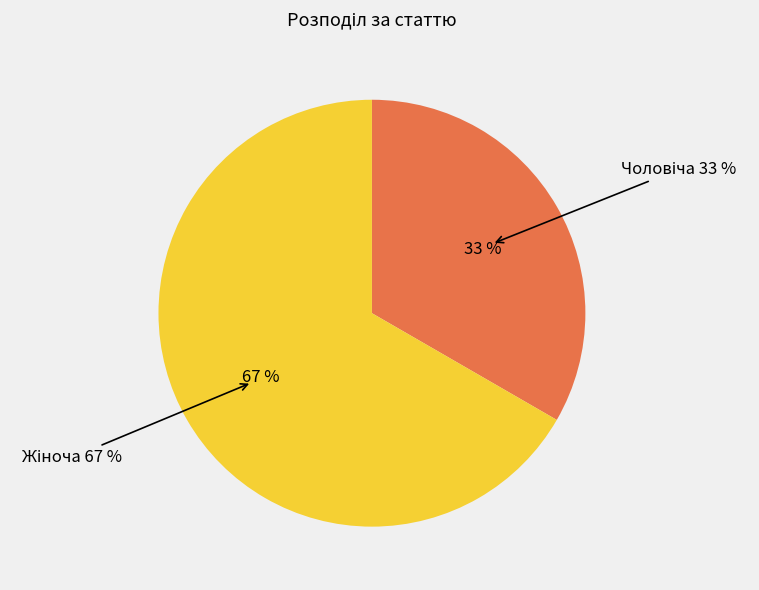

Which has a higher value, Чоловіча or Жіноча?

Жіноча